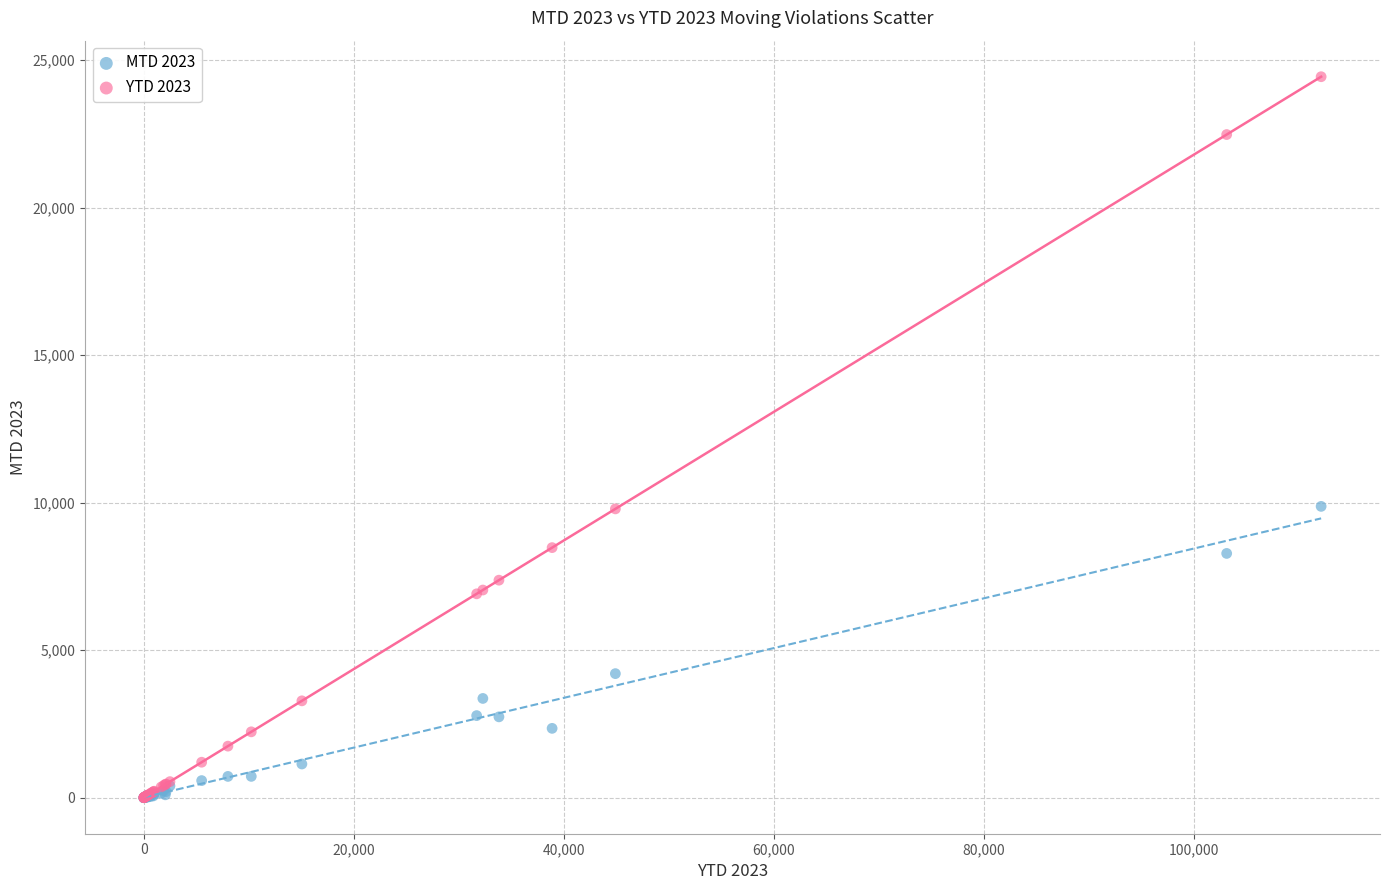

Which series reaches the maximum Y coordinate?

YTD 2023